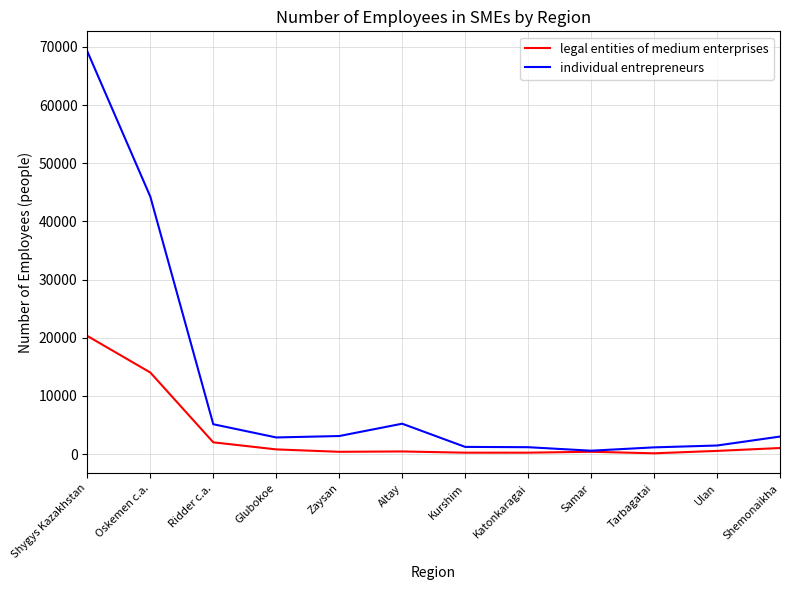

Which category has the highest value in the legal entities of medium enterprises series?

Shygys Kazakhstan